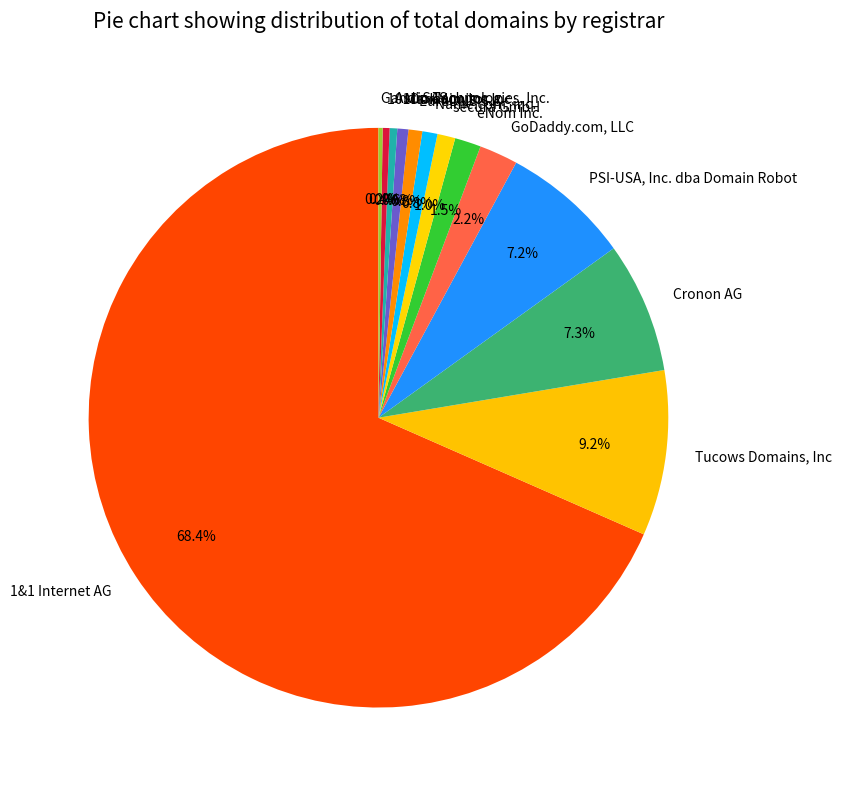

Between Name.com, inc. and GoDaddy.com, LLC, which is larger?

GoDaddy.com, LLC